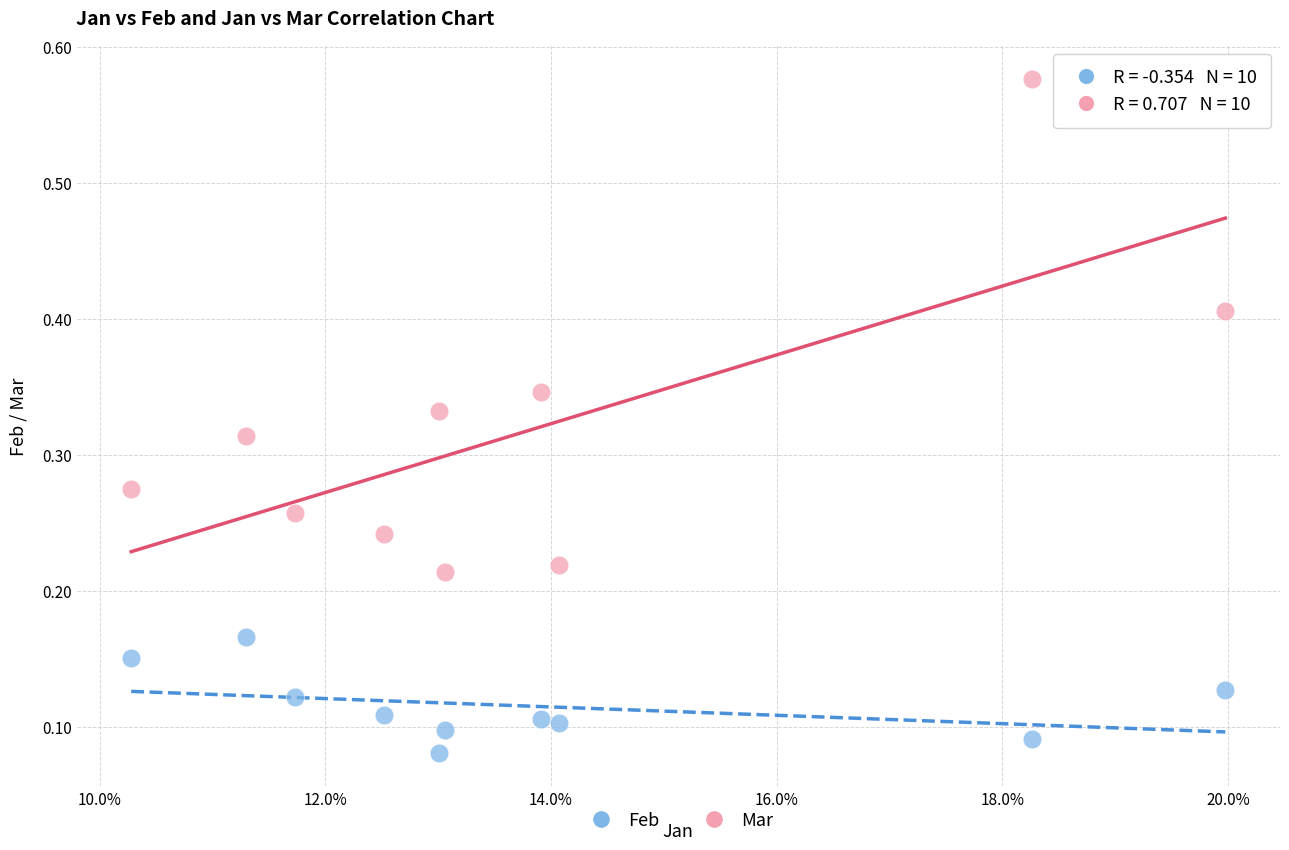

Which series reaches the maximum Y coordinate?

Mar